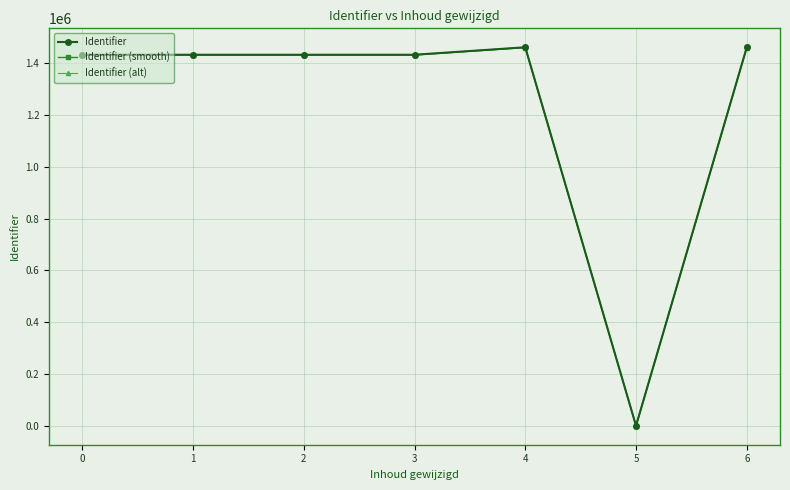

What is the total value across all series at 1?

4296682.6